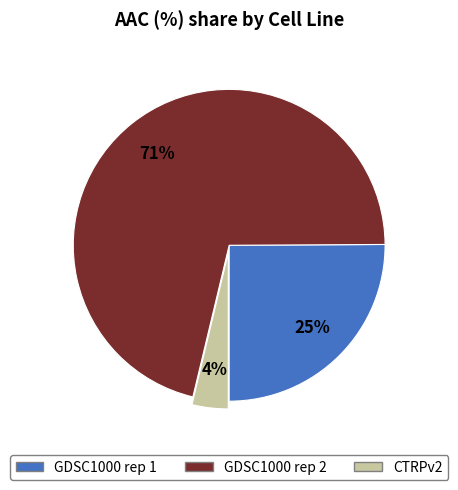

What is the smallest slice in the pie chart?

CTRPv2